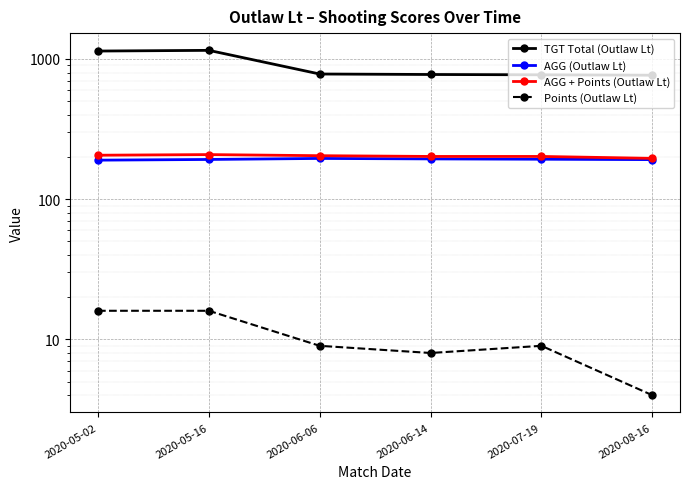

Reading left to right, transcribe all the data shown in this chart.

TGT Total (Outlaw Lt): 1139.0	1152.0	781.0	775.0	771.0	766.0
AGG (Outlaw Lt): 189.8	192.0	195.2	193.8	192.8	191.5
AGG + Points (Outlaw Lt): 205.8	208.0	204.2	201.8	201.8	195.5
Points (Outlaw Lt): 16.0	16.0	9.0	8.0	9.0	4.0